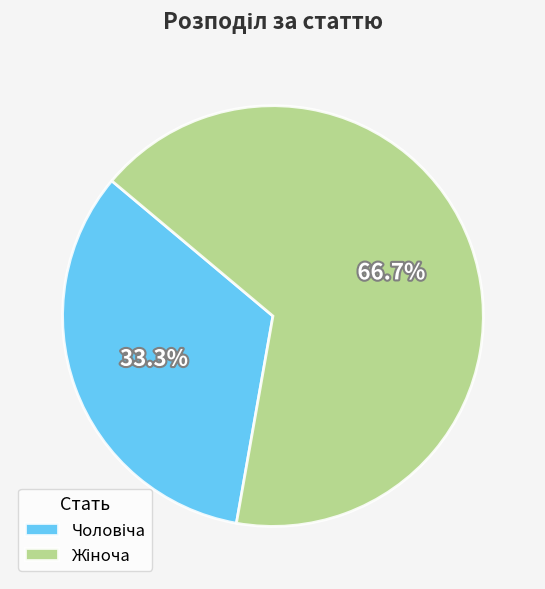

Is there a majority slice in this chart?

Yes